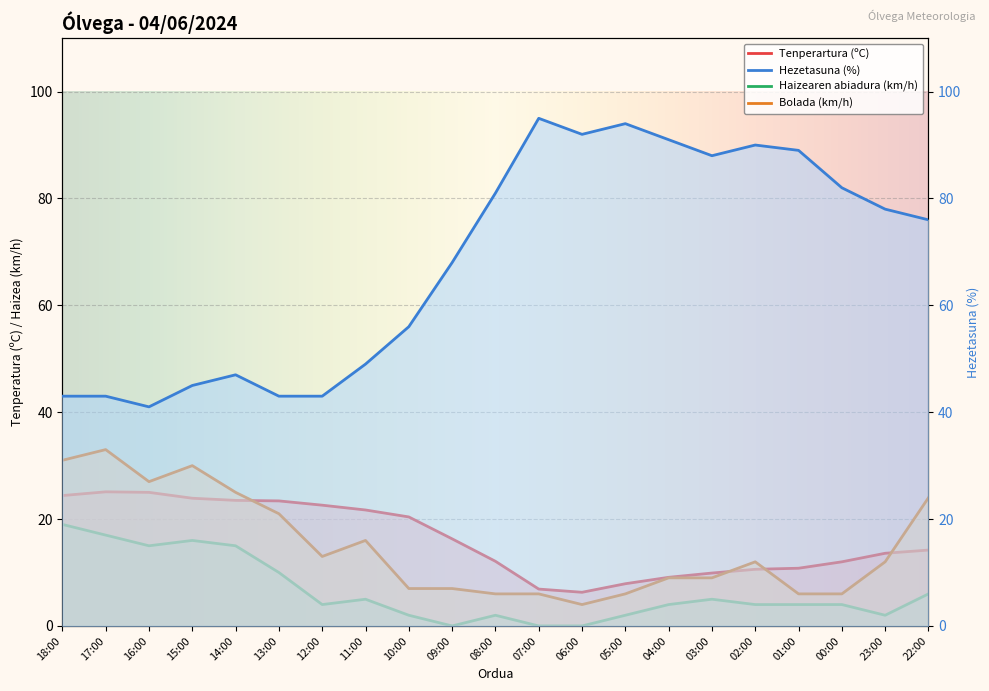

How many values in the Bolada (km/h) series exceed 12?

9